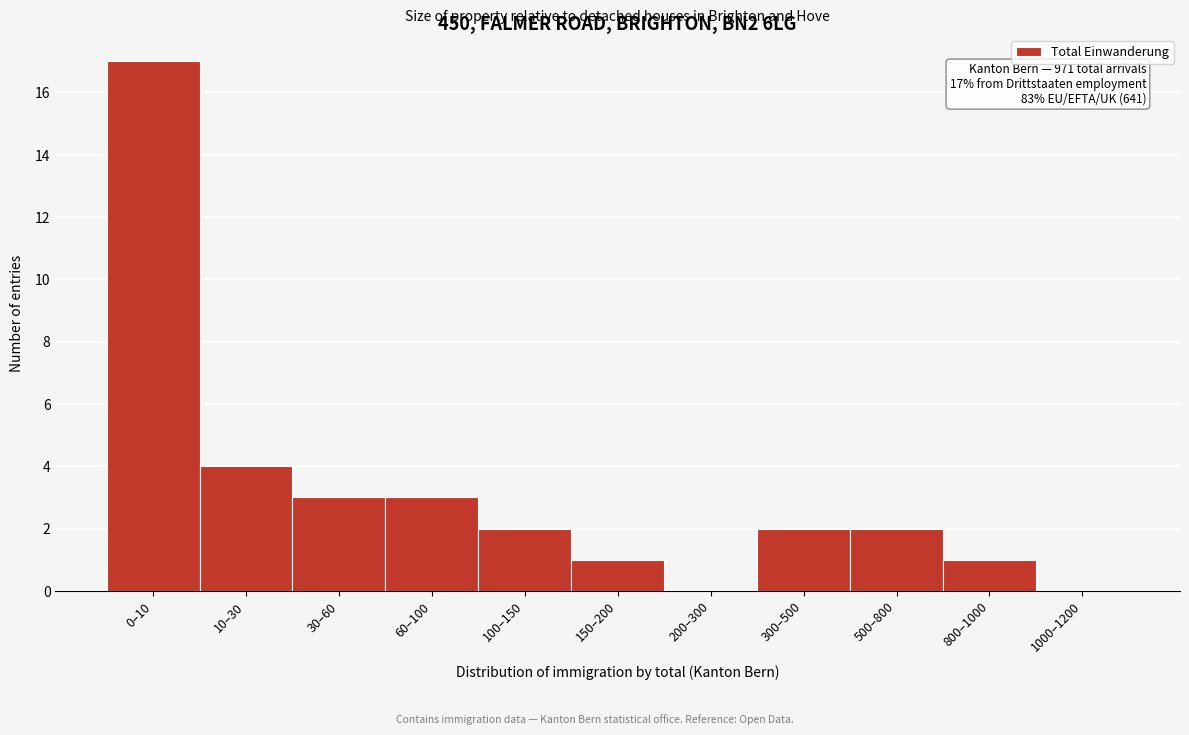

Reading right to left, what are all the values shown in this chart?

1000–1200=0	800–1000=1	500–800=2	300–500=2	200–300=0	150–200=1	100–150=2	60–100=3	30–60=3	10–30=4	0–10=17